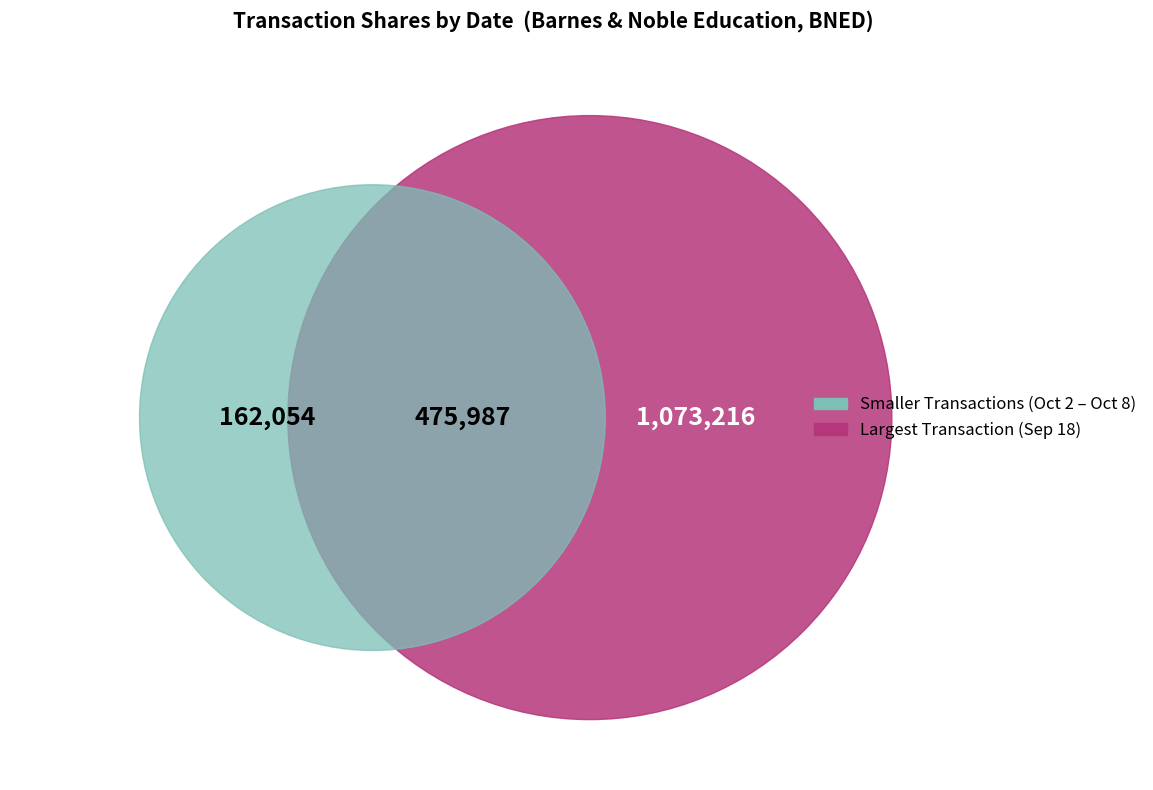

What portion of the pie excludes 2019-10-02?

72.2%